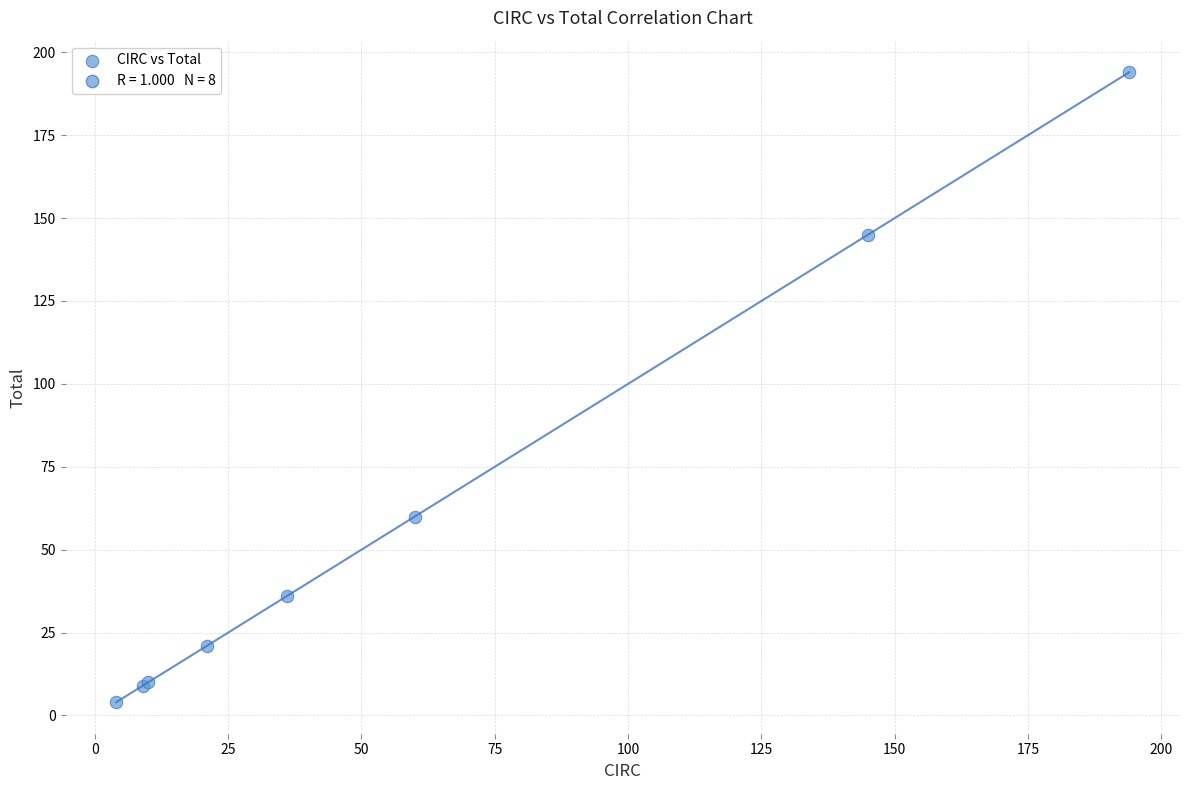

What Y value in the scatter plot is closest to 99?

60